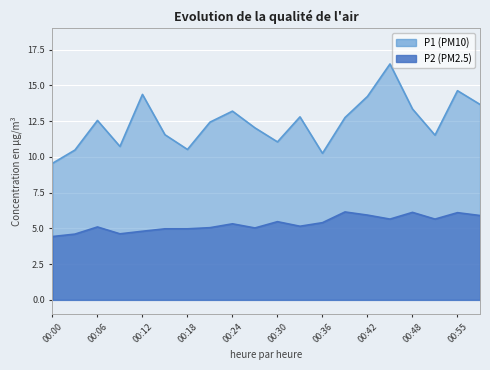

Reading left to right, list all the values displayed in this chart.

P1: 9.6	10.5	12.6	10.7	14.4	11.6	10.5	12.4	13.2	12.0	11.1	12.8	10.2	12.8	14.2	16.5	13.3	11.5	14.6	13.7
P2: 4.4	4.6	5.1	4.6	4.8	5.0	5.0	5.0	5.3	5.0	5.5	5.2	5.4	6.2	5.9	5.7	6.1	5.7	6.1	5.9